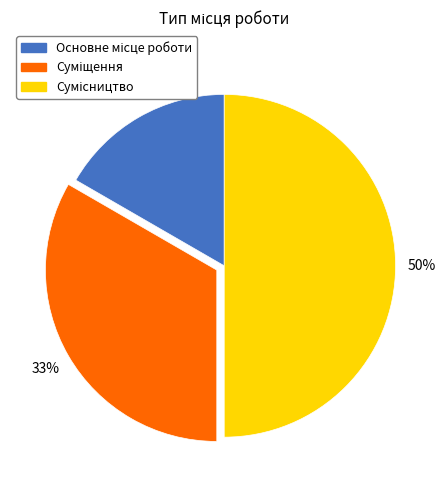

To the nearest percent, what is the difference between the largest and smallest slice percentages?

33%